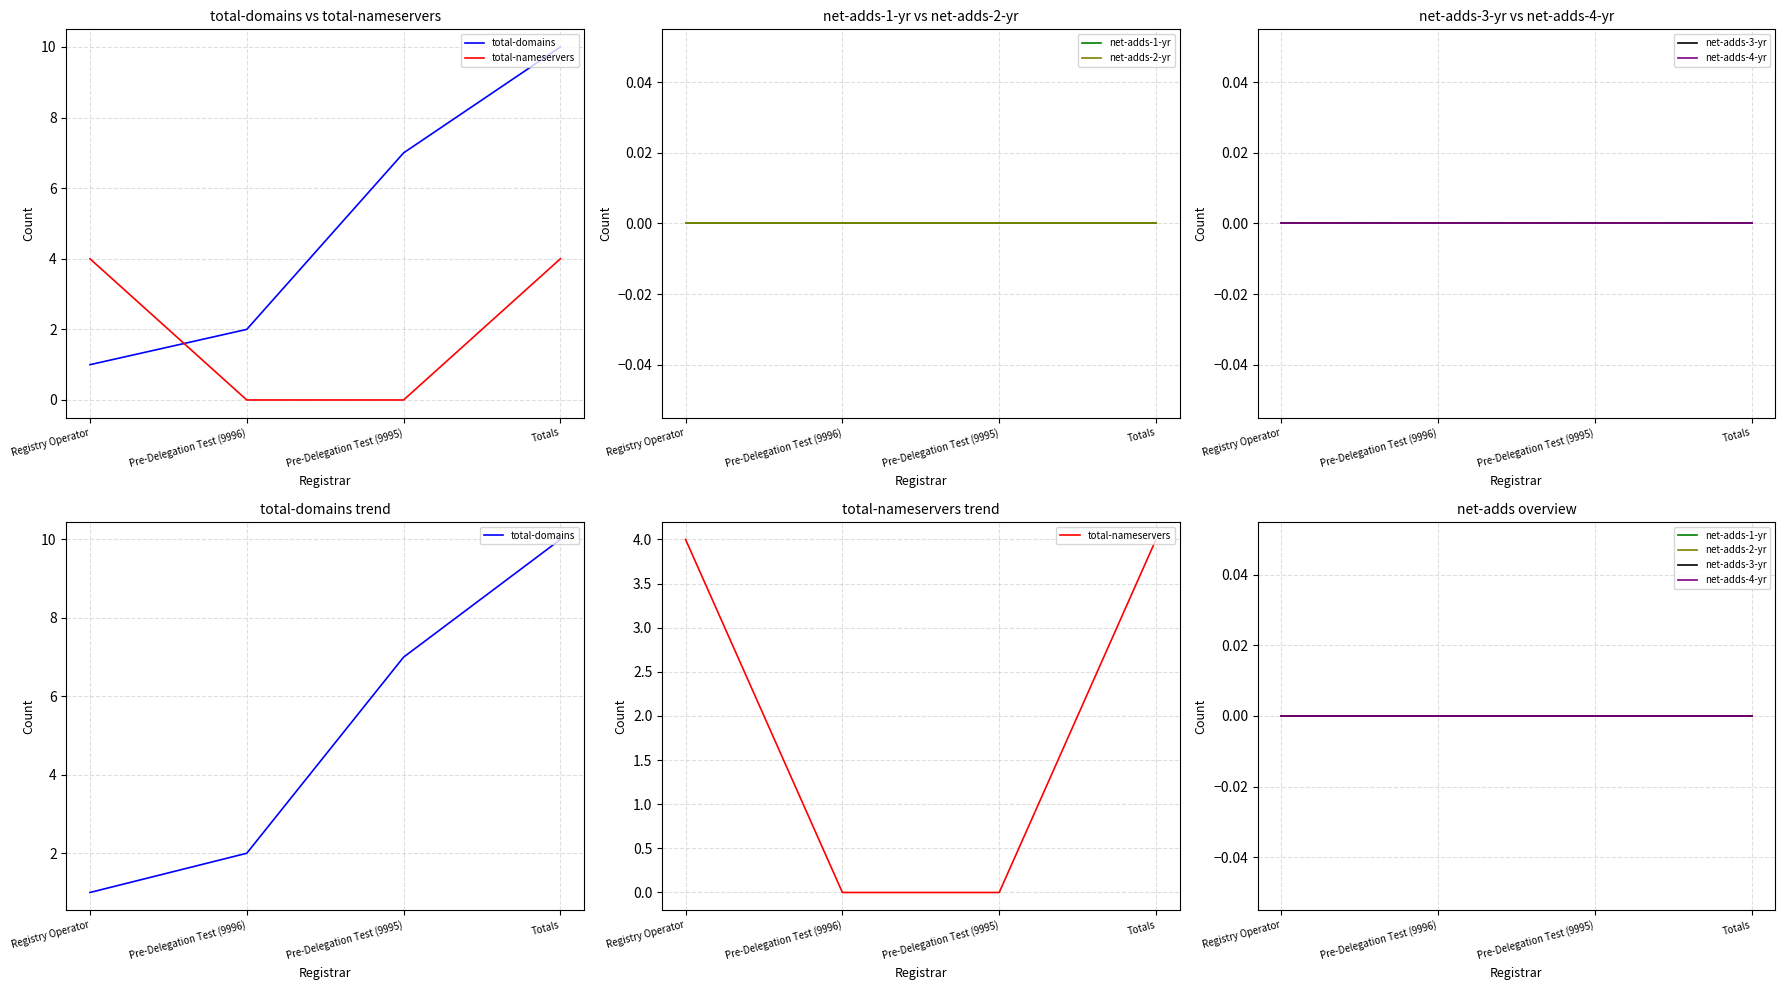

Which series has the widest spread of values?

total-domains